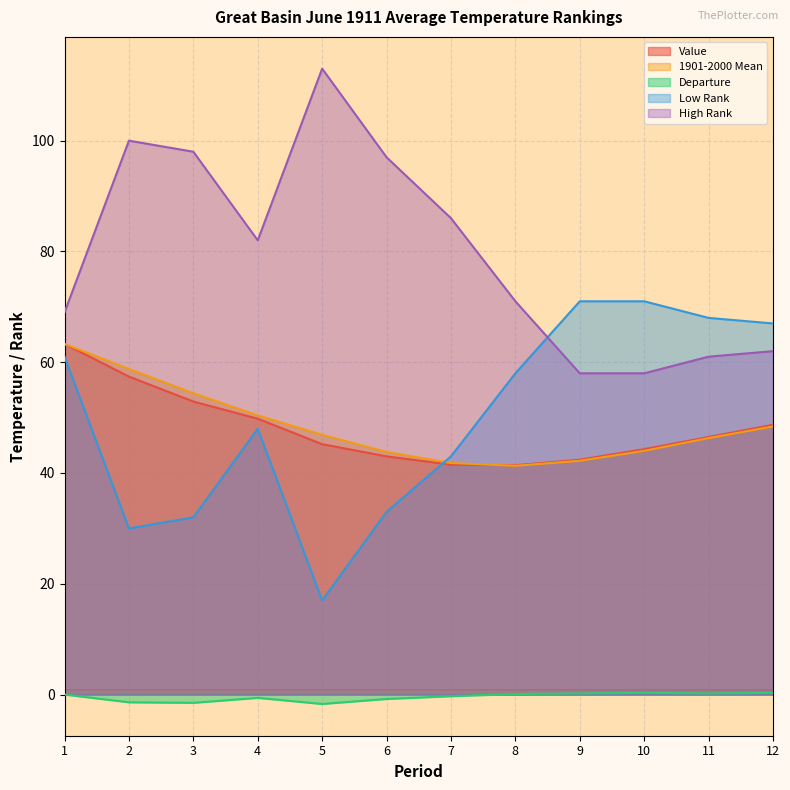

Reading left to right, list all the values displayed in this chart.

Value: 63.3	57.4	52.9	49.8	45.2	43.0	41.5	41.4	42.4	44.3	46.5	48.7
1901-2000 Mean: 63.3	58.8	54.4	50.4	46.9	43.8	41.8	41.3	42.2	44.0	46.3	48.4
Departure: 0.0	-1.4	-1.5	-0.6	-1.7	-0.8	-0.3	0.1	0.2	0.3	0.2	0.3
Low Rank: 61.0	30.0	32.0	48.0	17.0	33.0	43.0	58.0	71.0	71.0	68.0	67.0
High Rank: 69.0	100.0	98.0	82.0	113.0	97.0	86.0	71.0	58.0	58.0	61.0	62.0